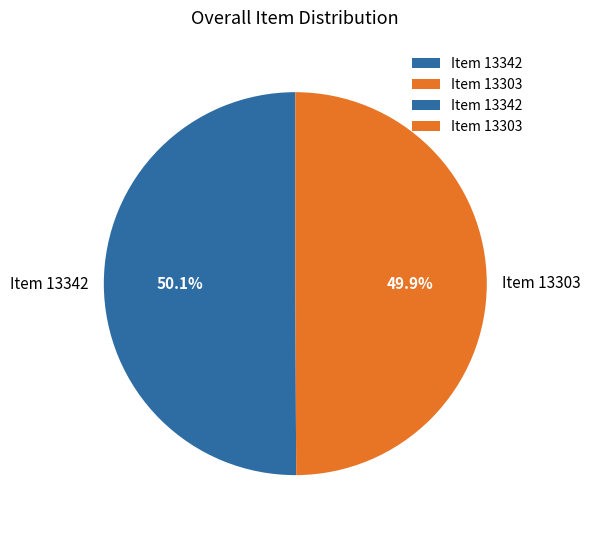

Does any single category account for the majority?

Yes